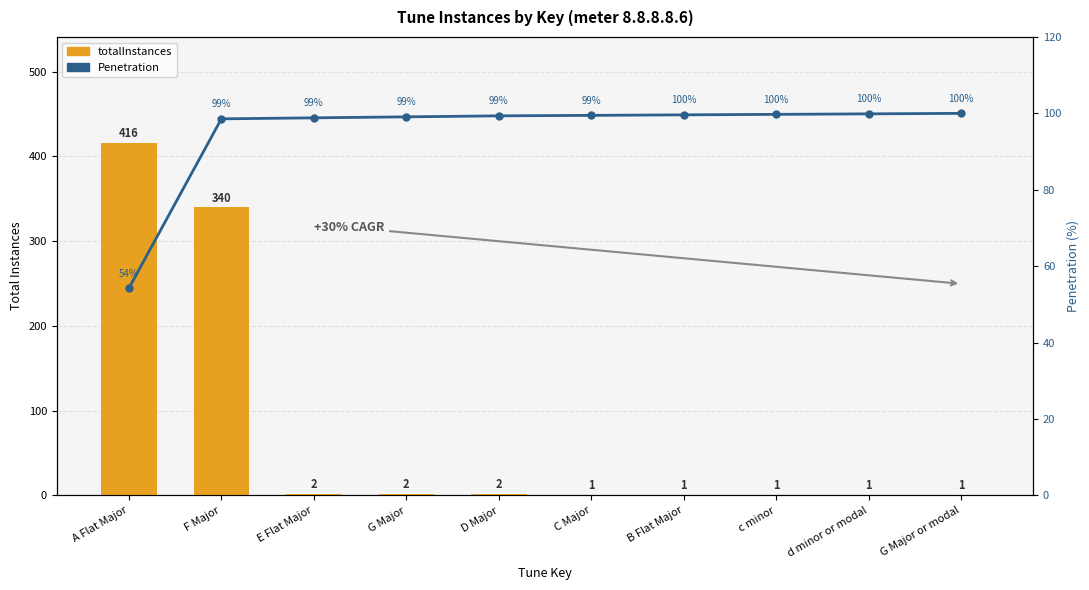

List the series in order of their peak value, lowest first.

Penetration, totalInstances